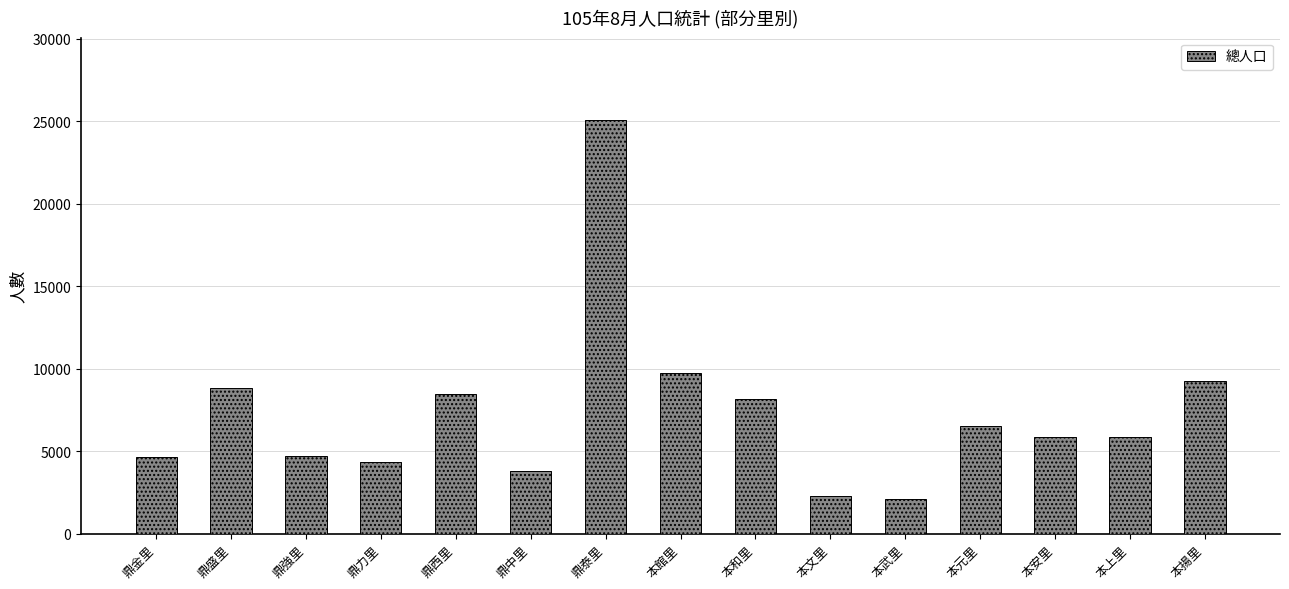

Is it true that the value at 鼎泰里 is 25056?

True